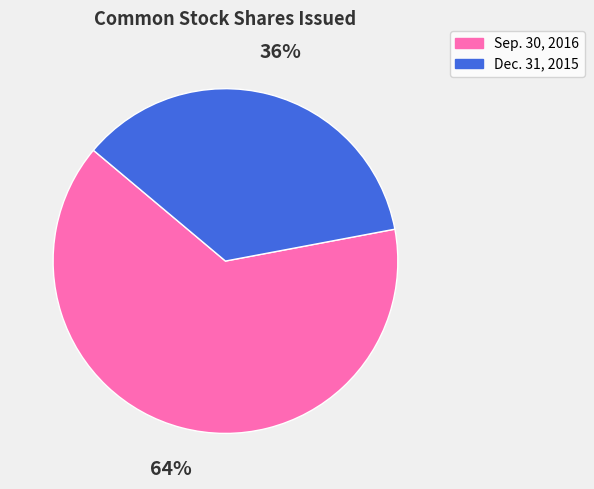

Rank the categories by value from lowest to highest.

Dec. 31, 2015, Sep. 30, 2016